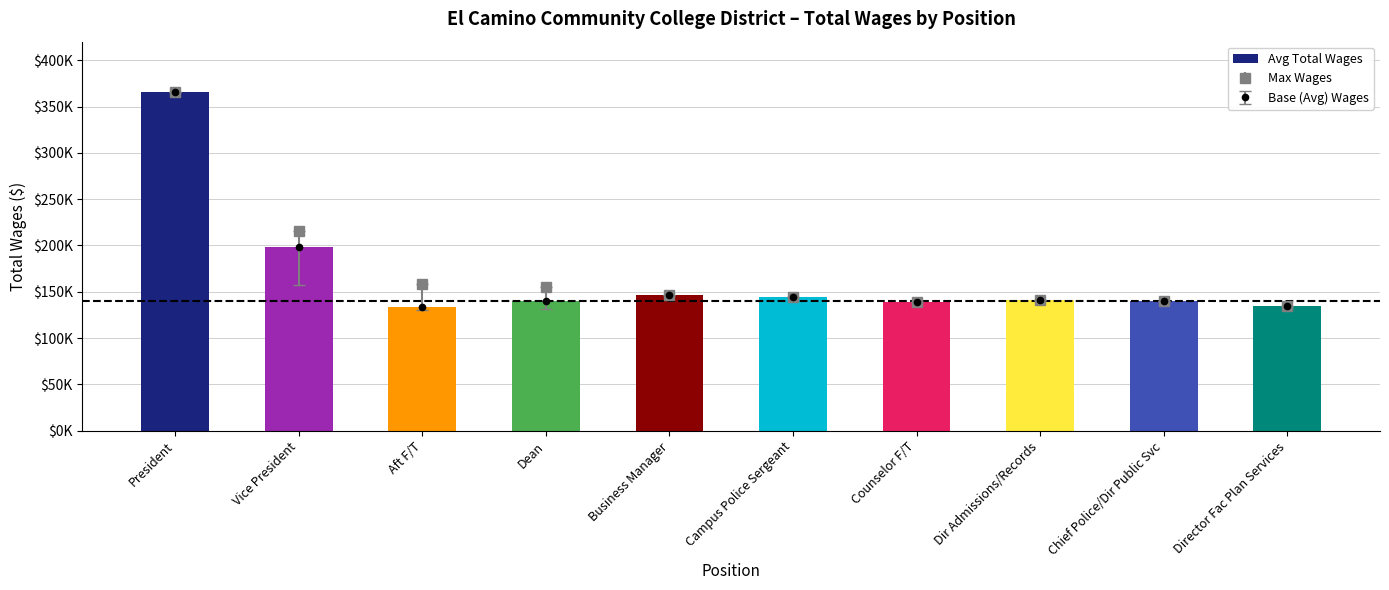

Where does the data first go above 140664?

President